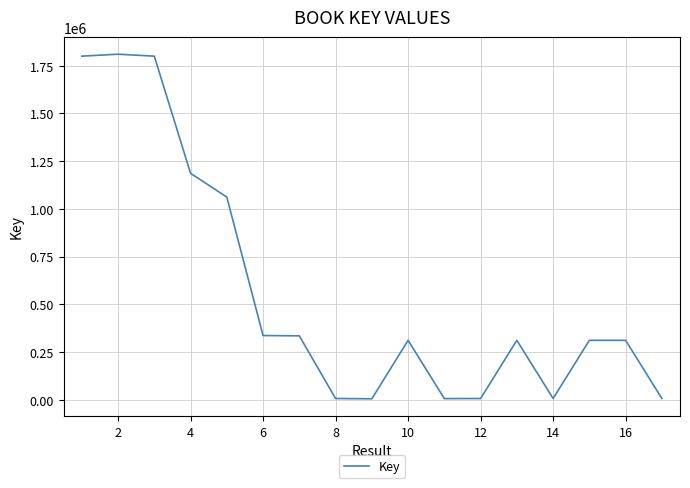

What is the maximum value shown in the chart?

1809995